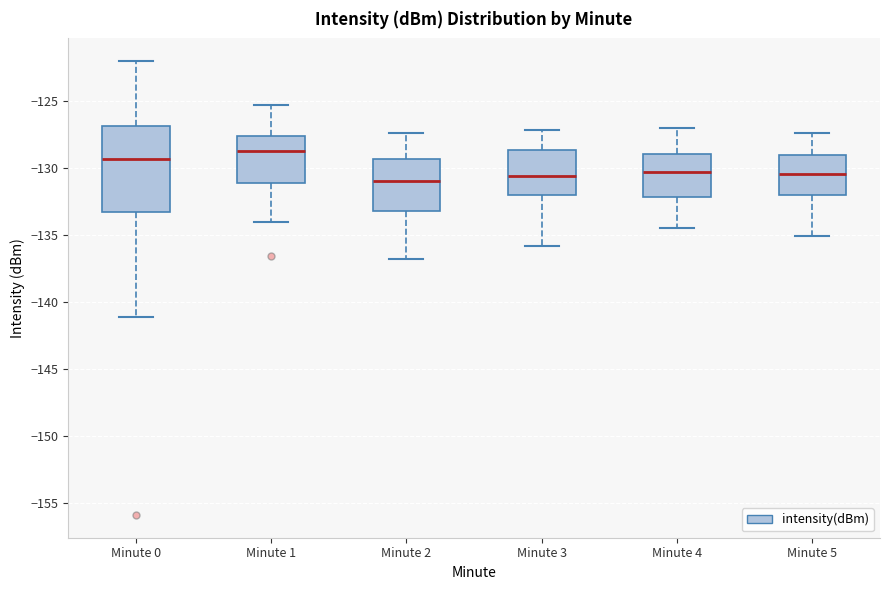

Reading left to right, transcribe this box plot: for each box, give where its median line is, the range the box spans, and where its two whiskers end, as read against the y-axis. The values are not printed on the chart, so give them approximately, as read against the axis.

Minute 0: median -129.5, box -133.5 to -127.0, whiskers -141.0 to -122.0
Minute 1: median -128.5, box -131.0 to -127.5, whiskers -134.0 to -125.0
Minute 2: median -131.0, box -133.0 to -129.5, whiskers -137.0 to -127.5
Minute 3: median -130.5, box -132.0 to -128.5, whiskers -136.0 to -127.0
Minute 4: median -130.5, box -132.0 to -129.0, whiskers -134.5 to -127.0
Minute 5: median -130.5, box -132.0 to -129.0, whiskers -135.0 to -127.5